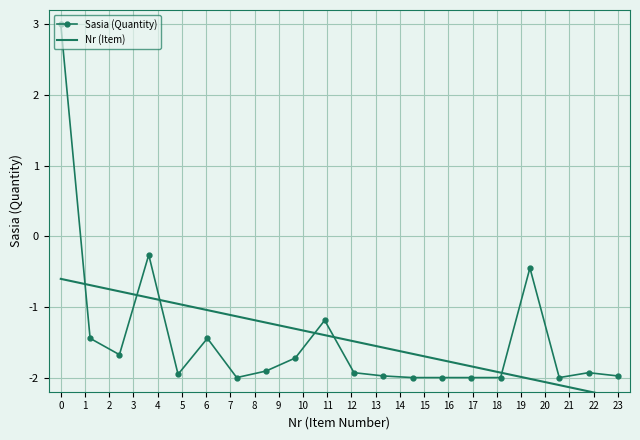

What is the difference between the second highest and second lowest values in the Sasia (Quantity) series?

1.7